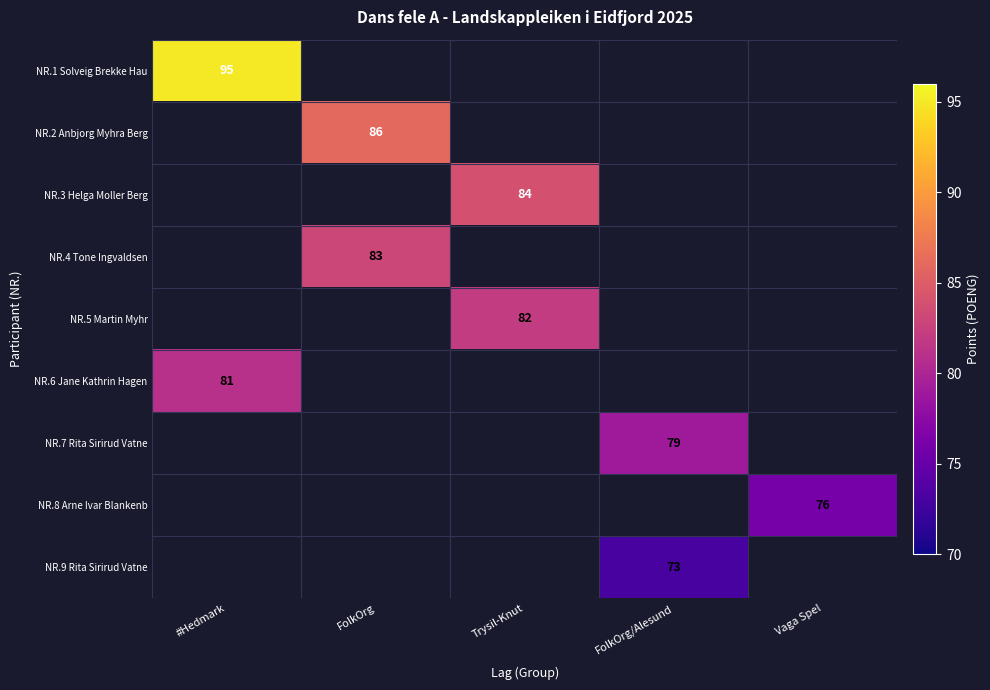

The NR.1 Solveig Brekke Hau series shows 138 at #Hedmark. True or false?

False